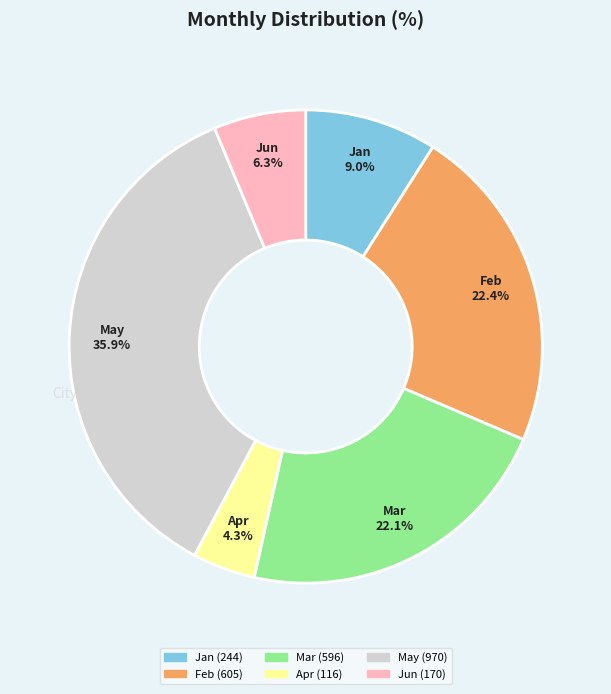

To the nearest percent, what percentage of the pie is Jun?

6%